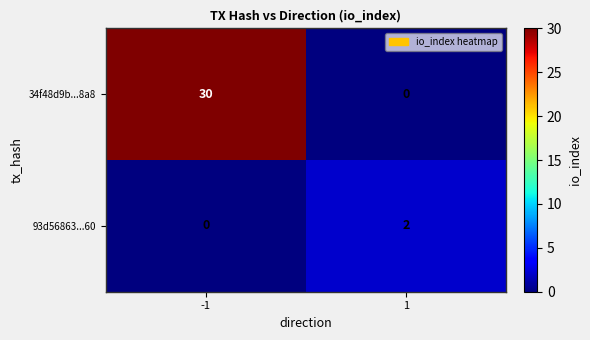

What is the spread (max minus min) of values at 1?

2